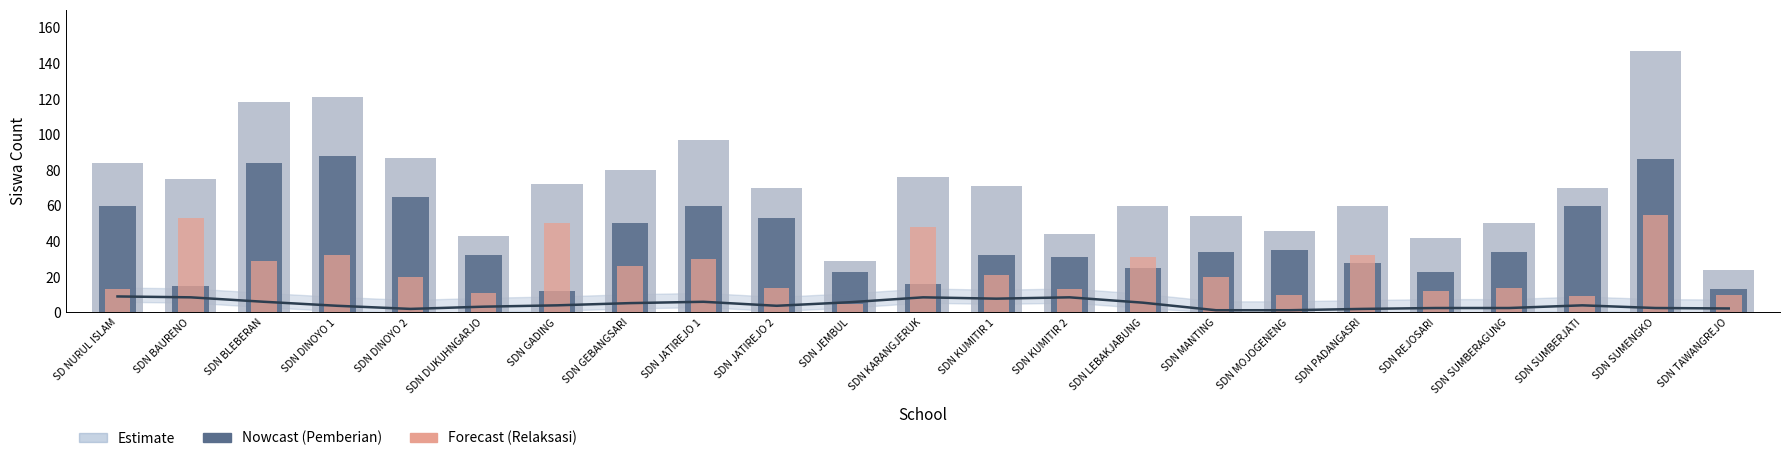

How many groups of bars are there?

23